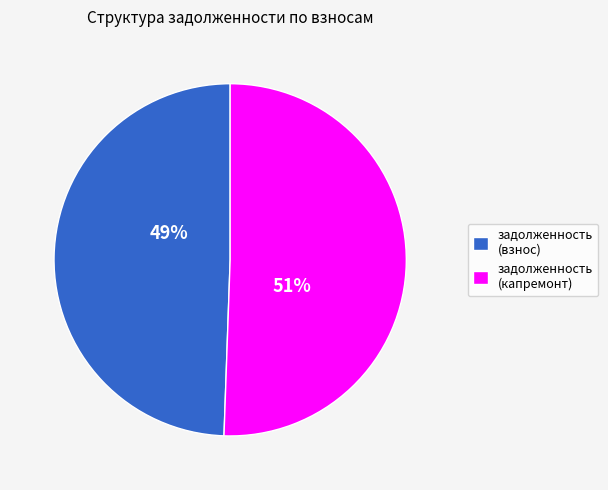

What is the ratio of the value at задолженность (капремонт) to the value at задолженность (взнос)?

1.0